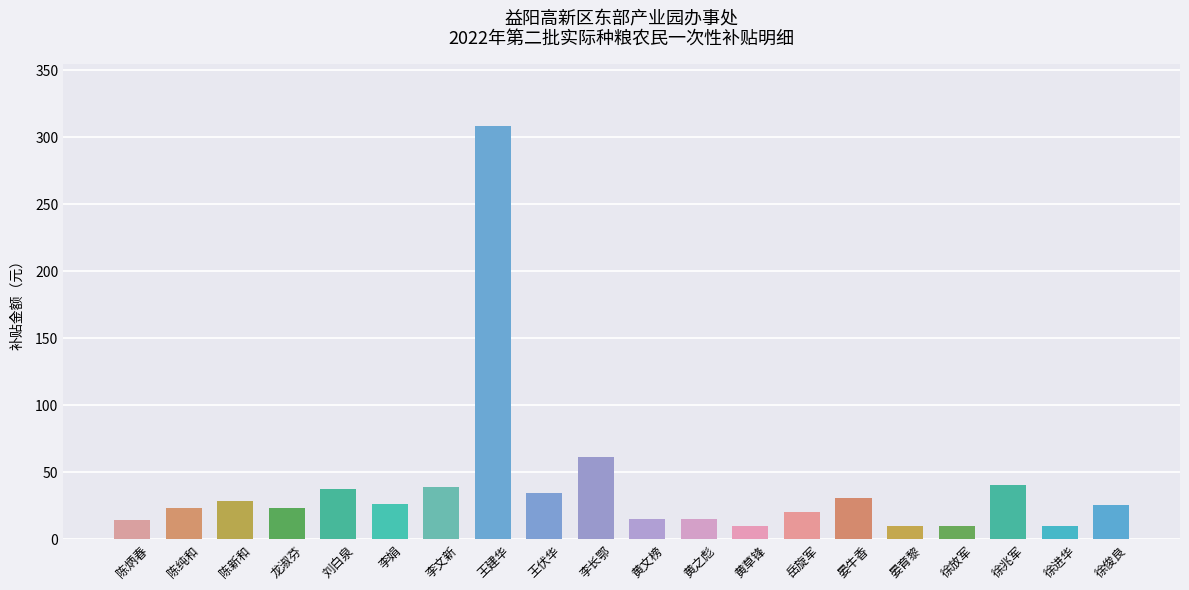

What is the change in value from 刘白泉 to 徐进华?

-27.6